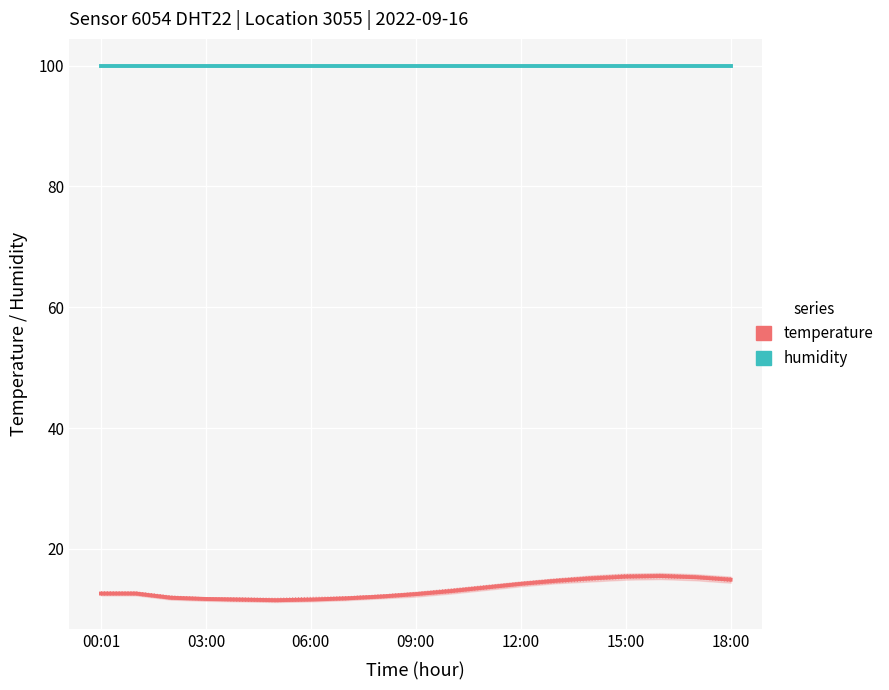

Is it true that humidity equals 99.9 at 09:00?

True